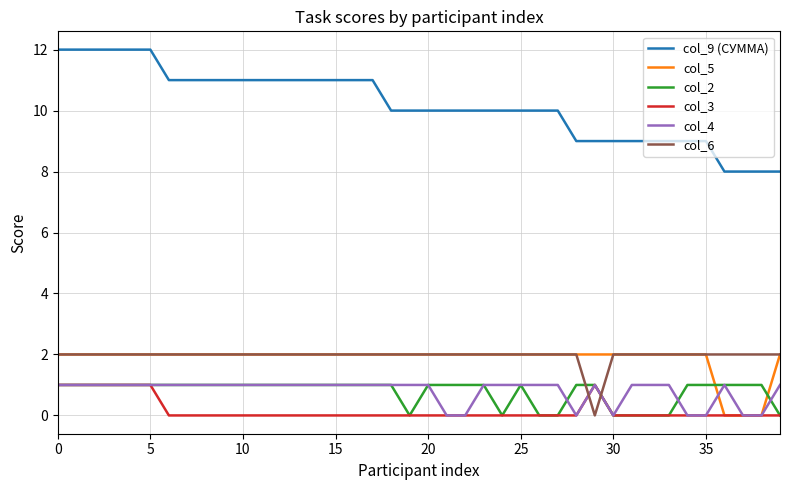

What is the greatest value displayed?

12